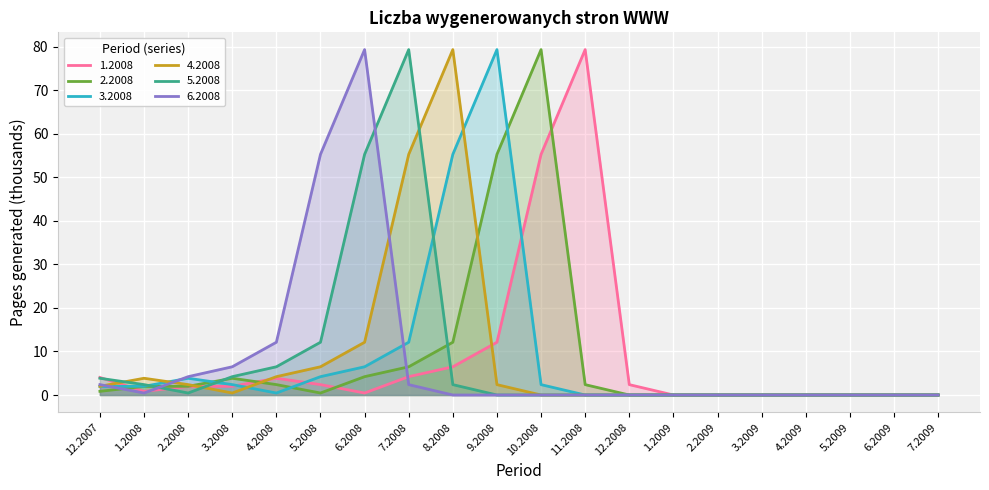

How many lines are shown in the chart?

6